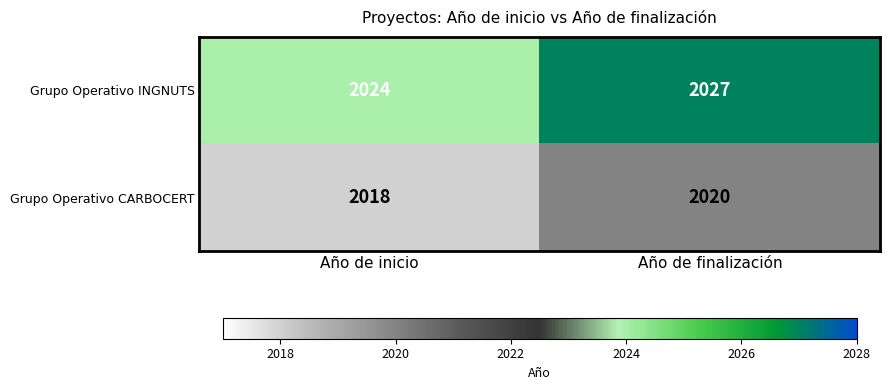

Which series changed the most between Año de inicio and Año de finalización?

Grupo Operativo INGNUTS